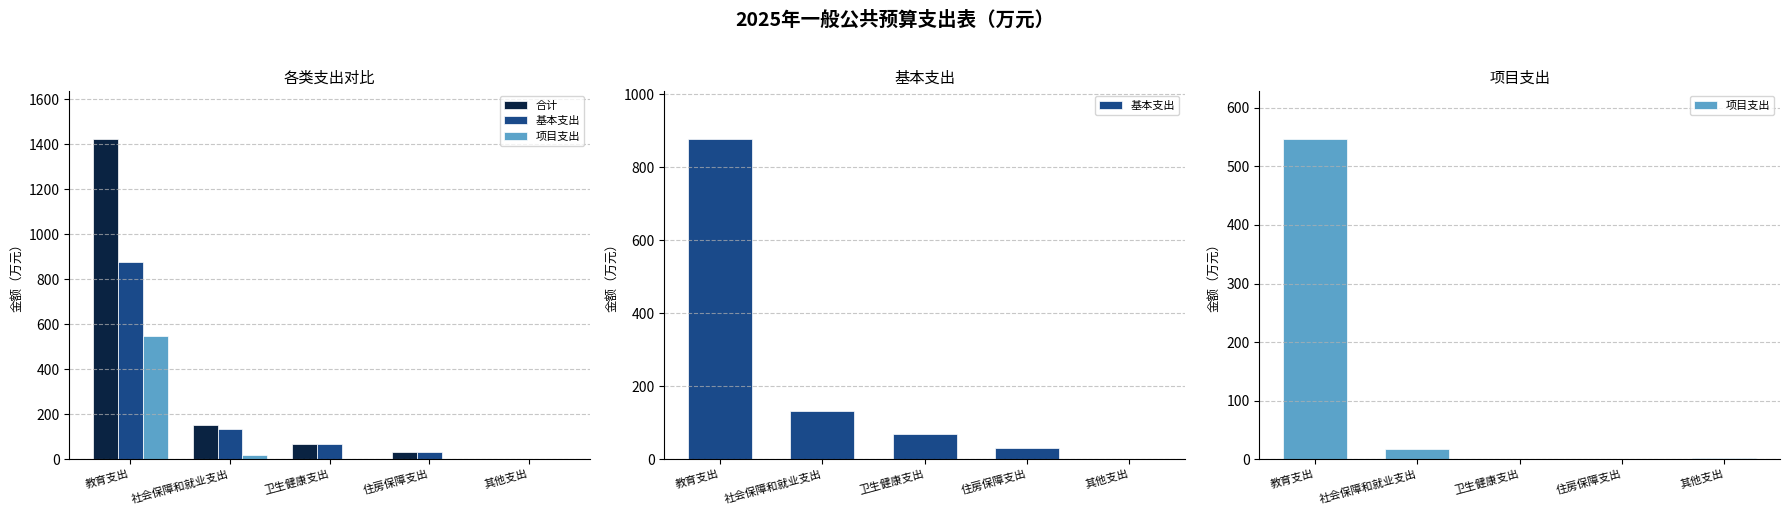

True or false: 项目支出 has a value of 0.0 at 卫生健康支出.

True